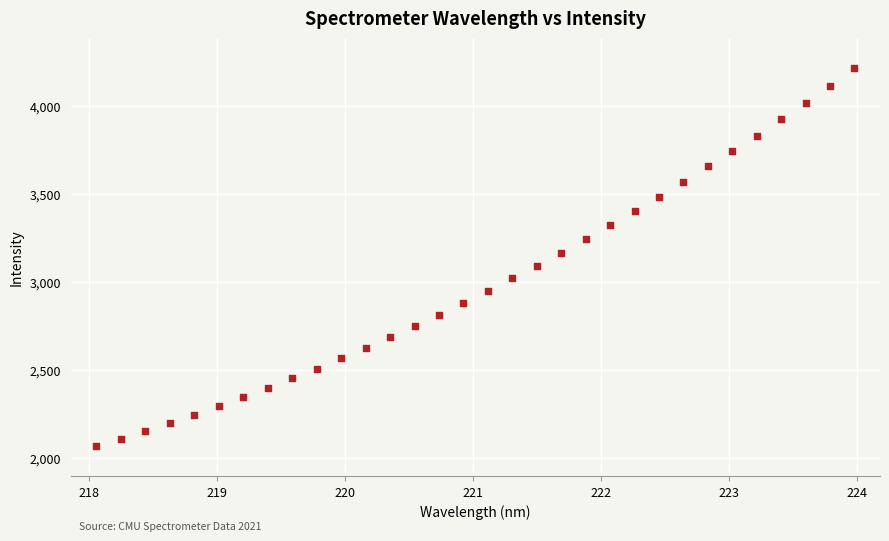

What is the range of Y values (max minus min)?

2149.6